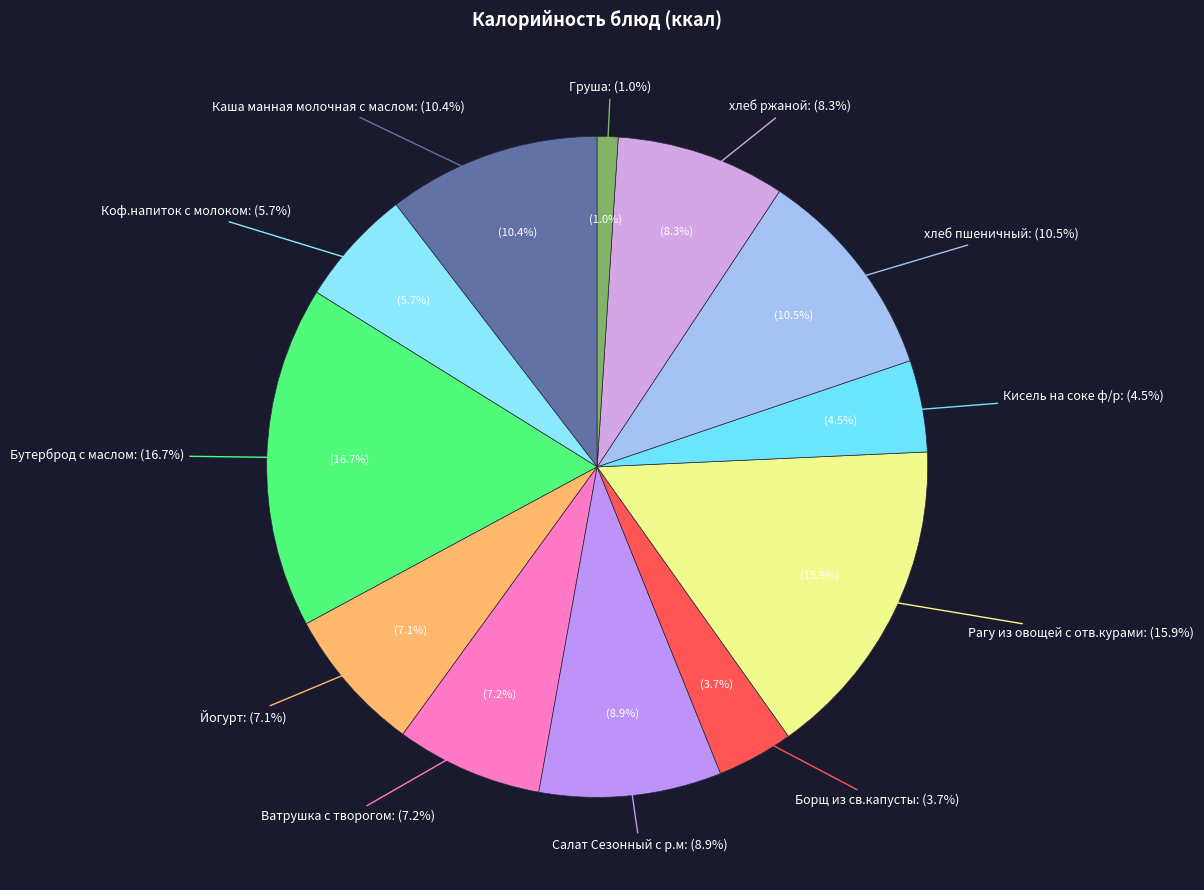

Does хлеб пшеничный account for over 50% of the chart?

No